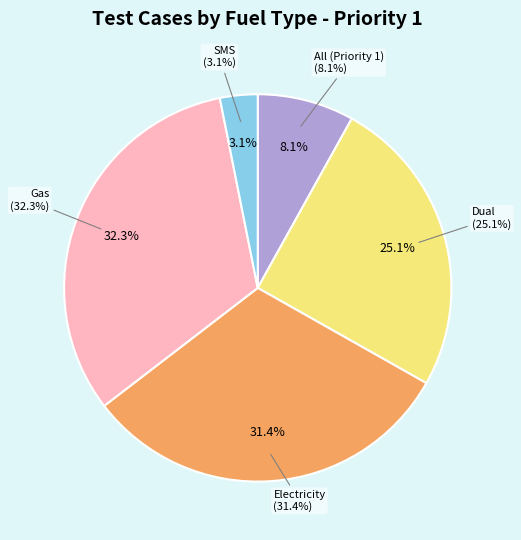

What is the largest slice in the pie chart?

Gas